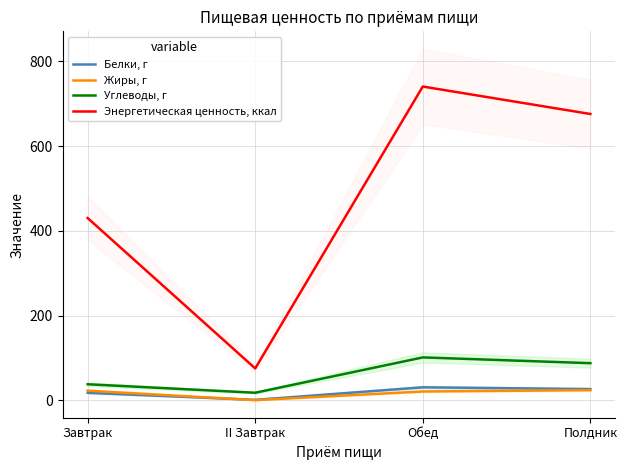

True or false: Белки, г and Энергетическая ценность, ккал cross at least once.

False